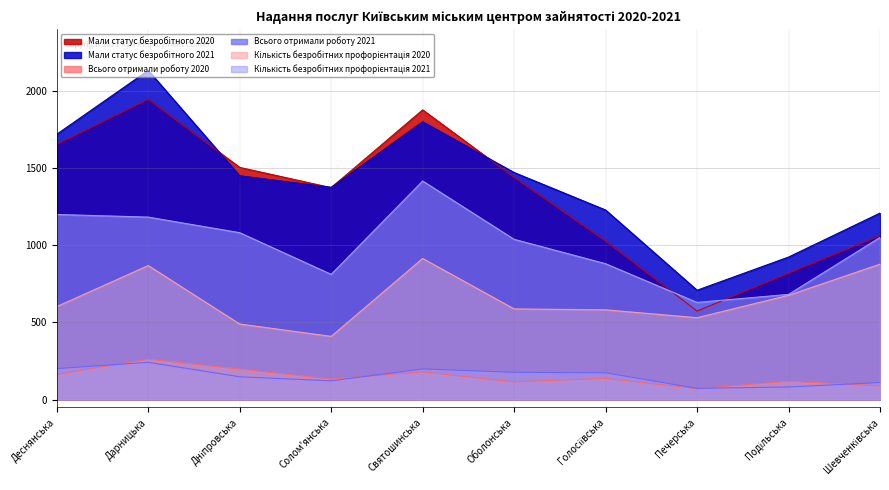

Does the chart display data point markers on the line(s)?

No